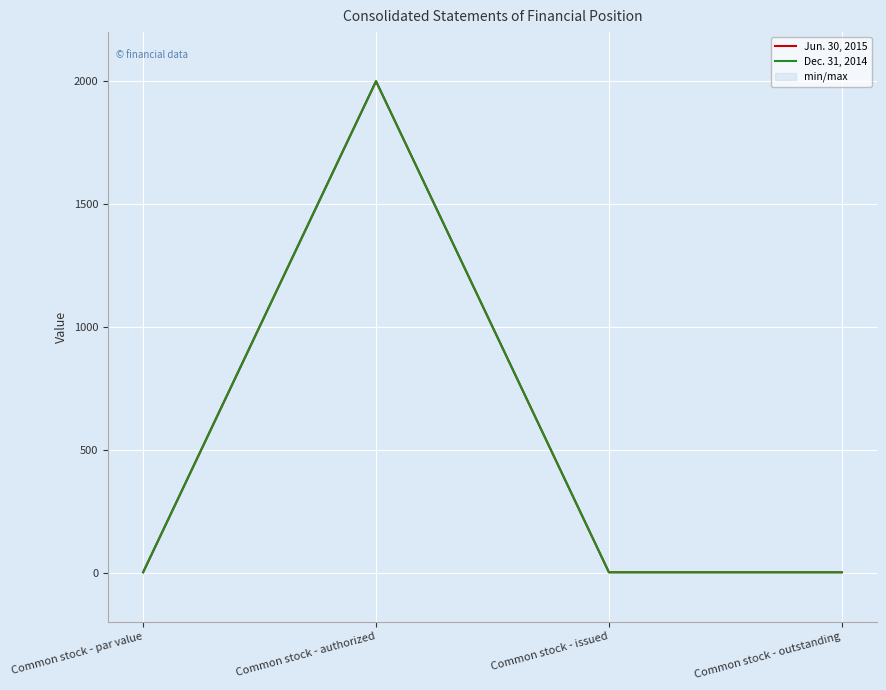

What is the sum of all Dec. 31, 2014 values?

2003